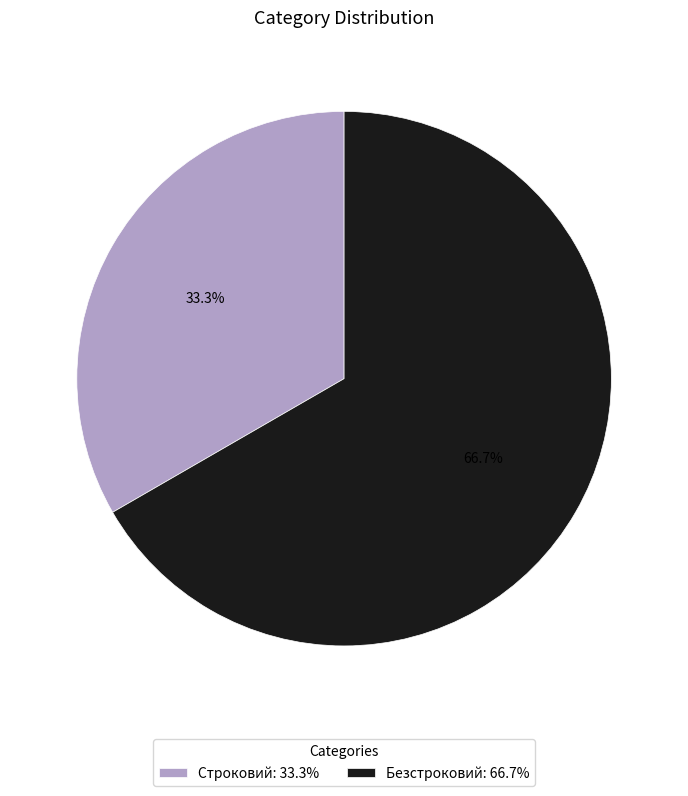

True or false: Строковий accounts for 33% of the total.

True